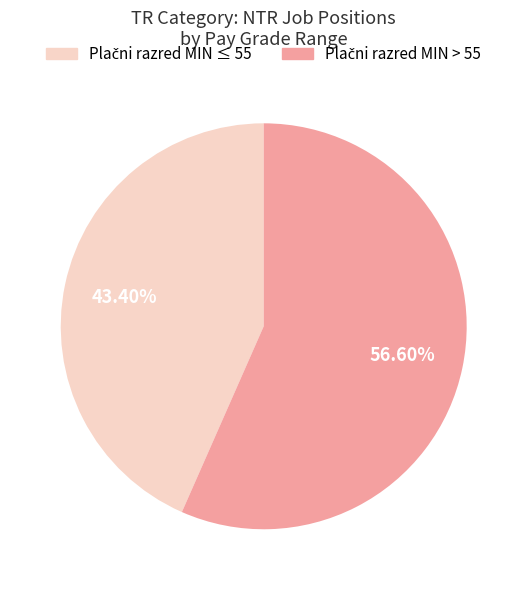

Is there any slice that represents more than half of the pie?

Yes